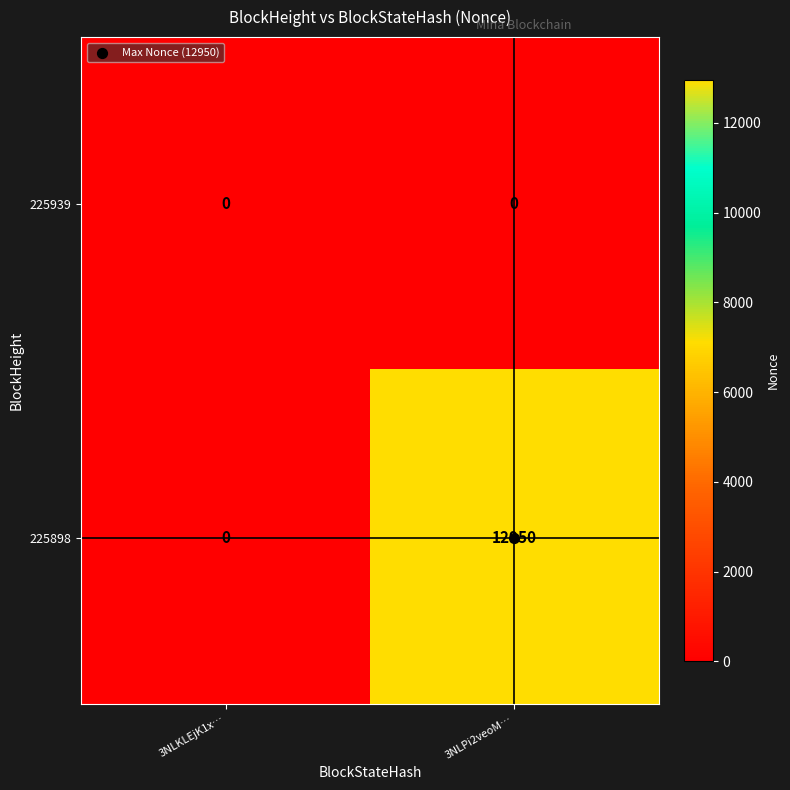

List the series in order of their peak value, lowest first.

225939, 225898